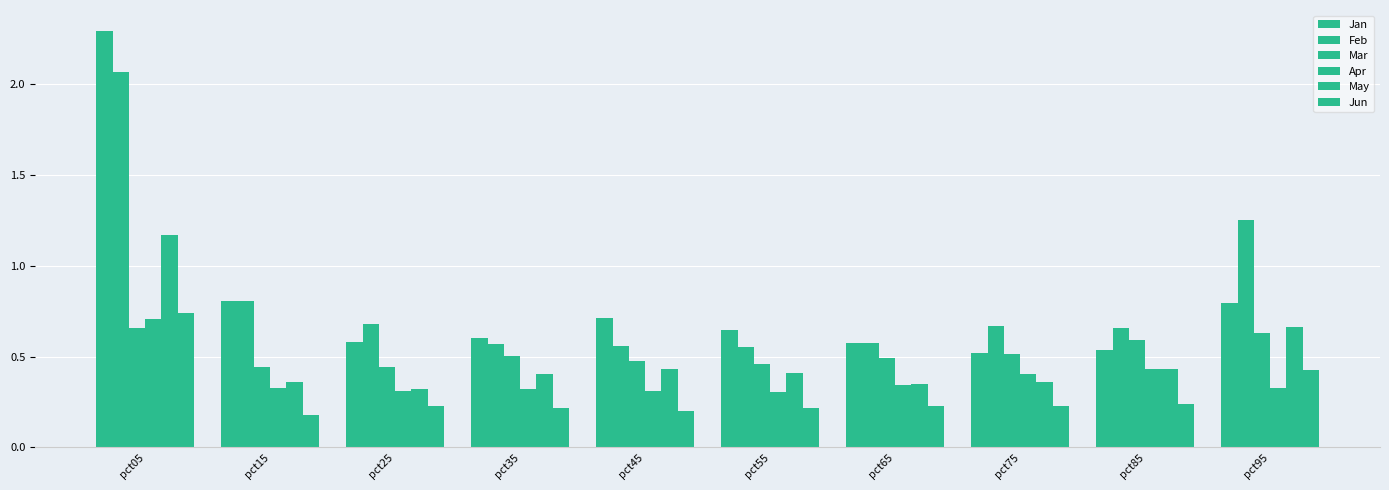

Reading right to left, what are all the values shown in this chart?

Jan: pct95=0.8	pct85=0.5	pct75=0.5	pct65=0.6	pct55=0.6	pct45=0.7	pct35=0.6	pct25=0.6	pct15=0.8	pct05=2.3
Feb: pct95=1.3	pct85=0.7	pct75=0.7	pct65=0.6	pct55=0.6	pct45=0.6	pct35=0.6	pct25=0.7	pct15=0.8	pct05=2.1
Mar: pct95=0.6	pct85=0.6	pct75=0.5	pct65=0.5	pct55=0.5	pct45=0.5	pct35=0.5	pct25=0.4	pct15=0.4	pct05=0.7
Apr: pct95=0.3	pct85=0.4	pct75=0.4	pct65=0.3	pct55=0.3	pct45=0.3	pct35=0.3	pct25=0.3	pct15=0.3	pct05=0.7
May: pct95=0.7	pct85=0.4	pct75=0.4	pct65=0.3	pct55=0.4	pct45=0.4	pct35=0.4	pct25=0.3	pct15=0.4	pct05=1.2
Jun: pct95=0.4	pct85=0.2	pct75=0.2	pct65=0.2	pct55=0.2	pct45=0.2	pct35=0.2	pct25=0.2	pct15=0.2	pct05=0.7